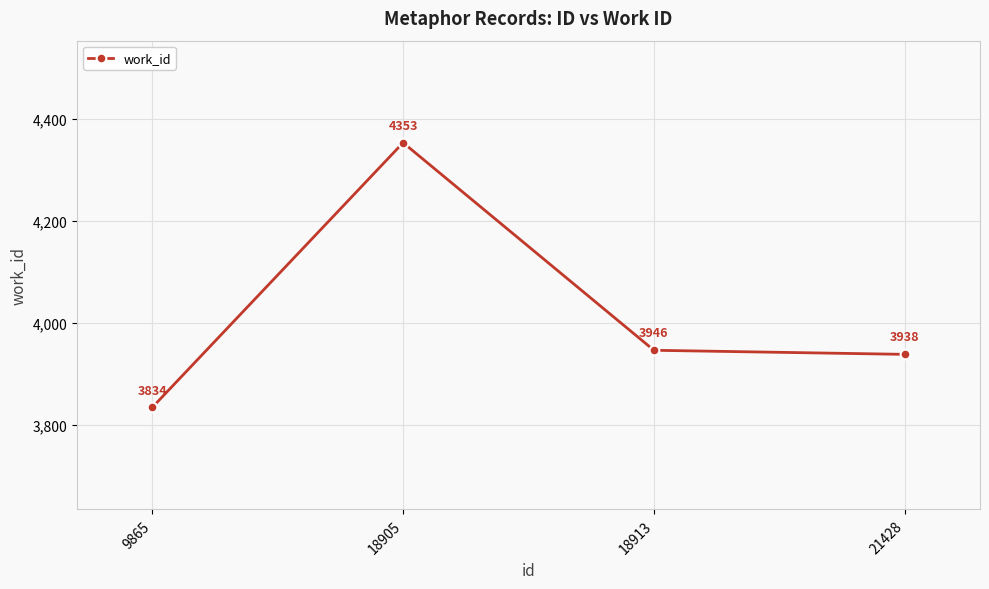

What is the minimum value shown in the chart?

3834